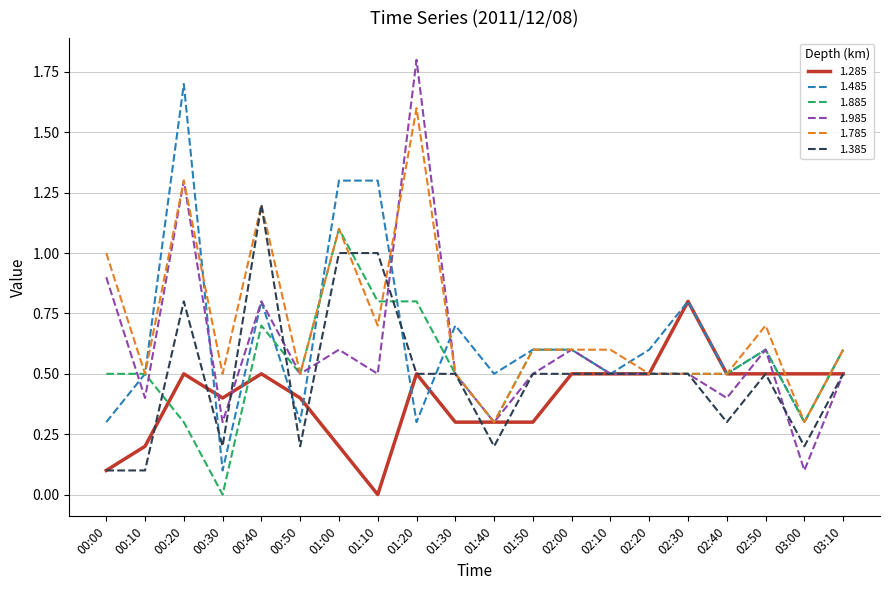

What is the sum of the 1.485 values at 03:10 and 02:00?

1.2